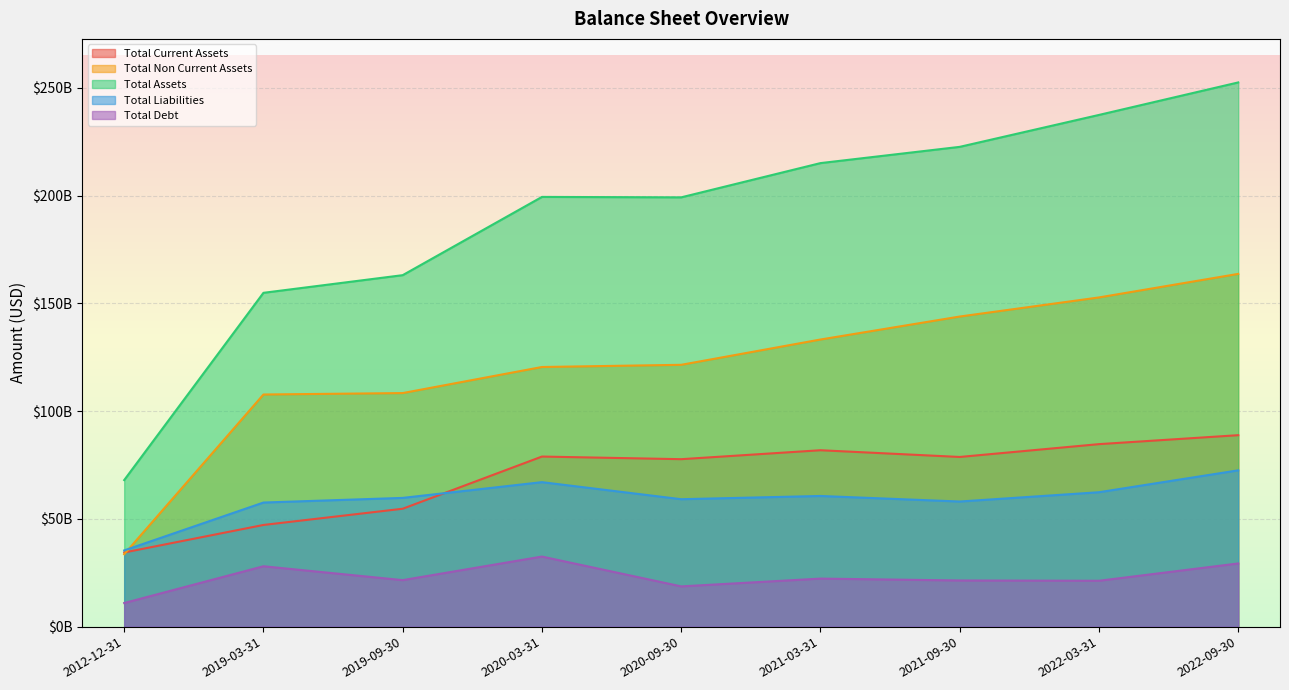

How many lines are shown in the chart?

5